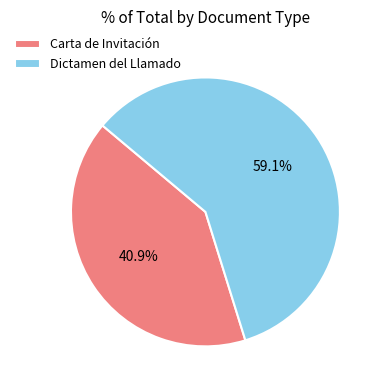

Which category has the smallest portion of the pie?

Carta de Invitación